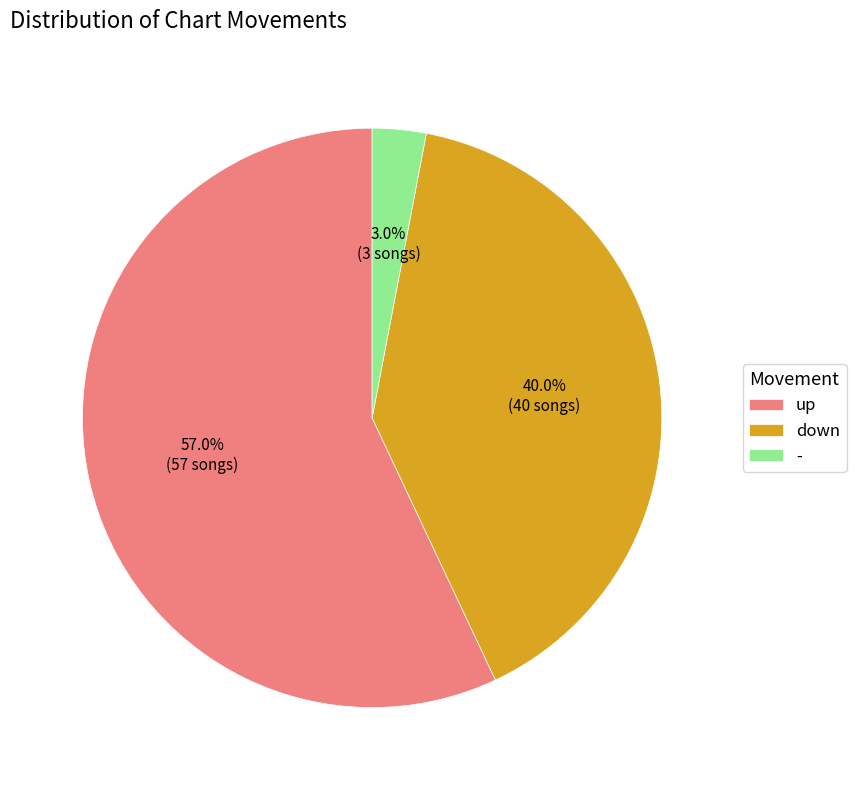

What is the ratio of the value at down to the value at -?

13.3